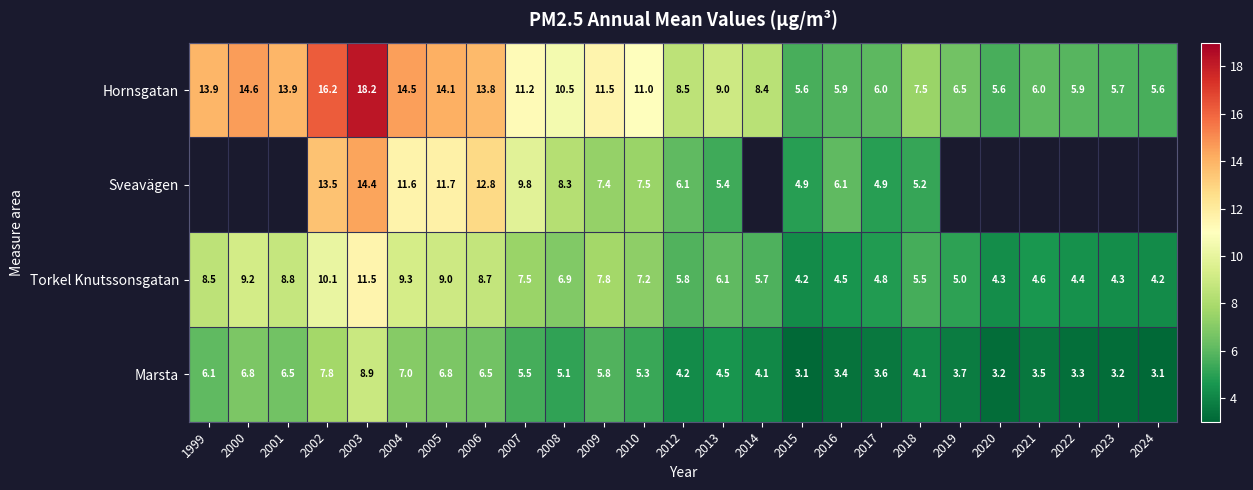

What is the spread (max minus min) of values at 2023?

2.5